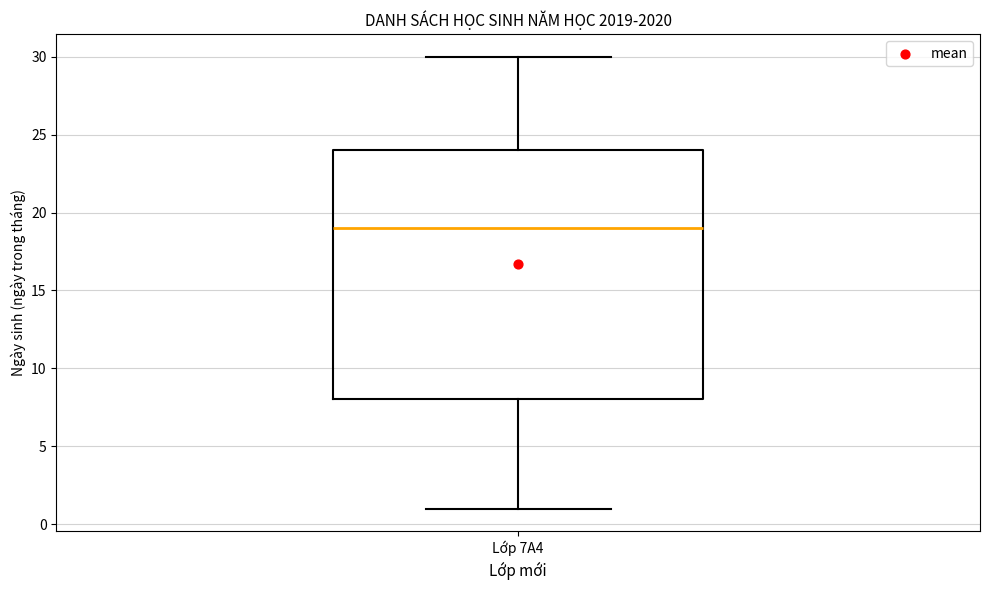

Transcribe this box plot: give where the median line is, the range the box spans, and where the two whiskers end, as read against the y-axis. The values are not printed on the chart, so give them approximately, as read against the axis.

median 19, box 8 to 24, whiskers 1 to 30